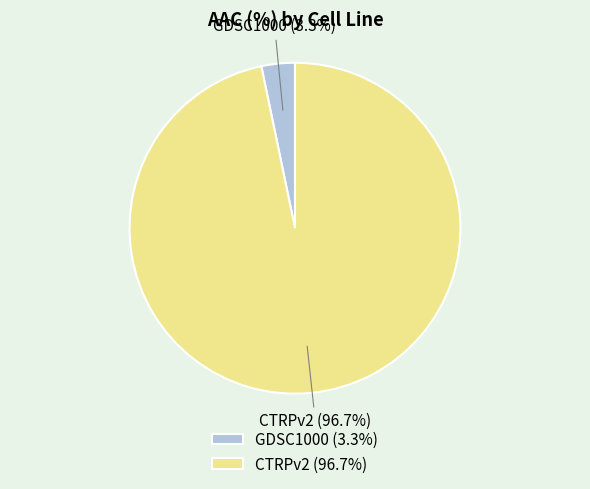

What percentage do CTRPv2 and GDSC1000 together represent?

100.0%